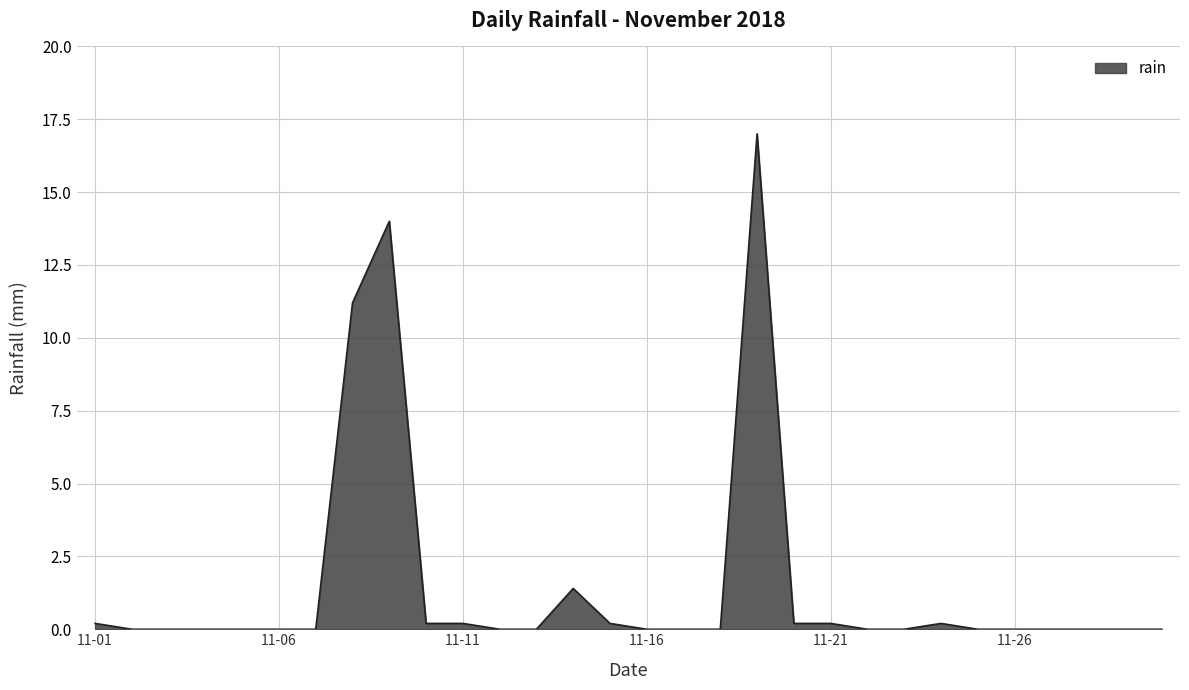

How many lines are shown in the chart?

1